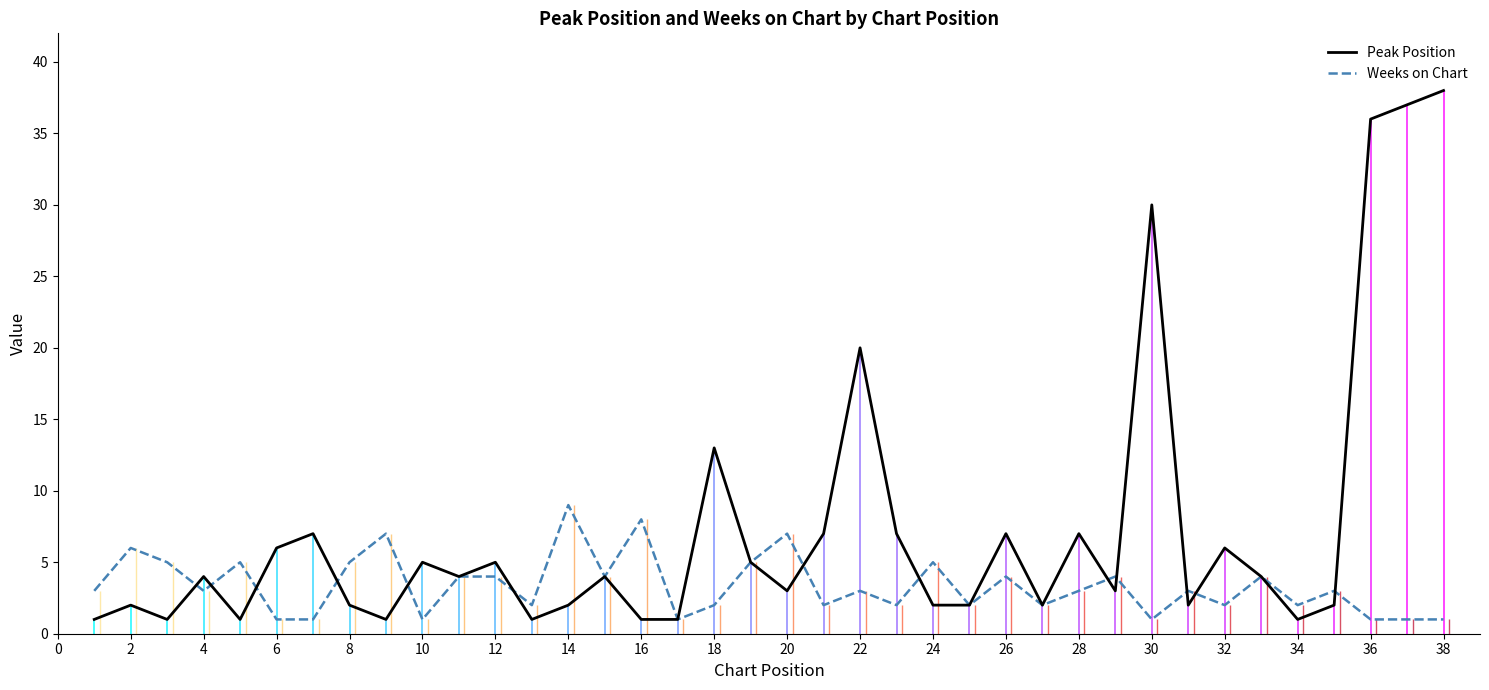

True or false: Peak Position has a value of 7 at 28.

True